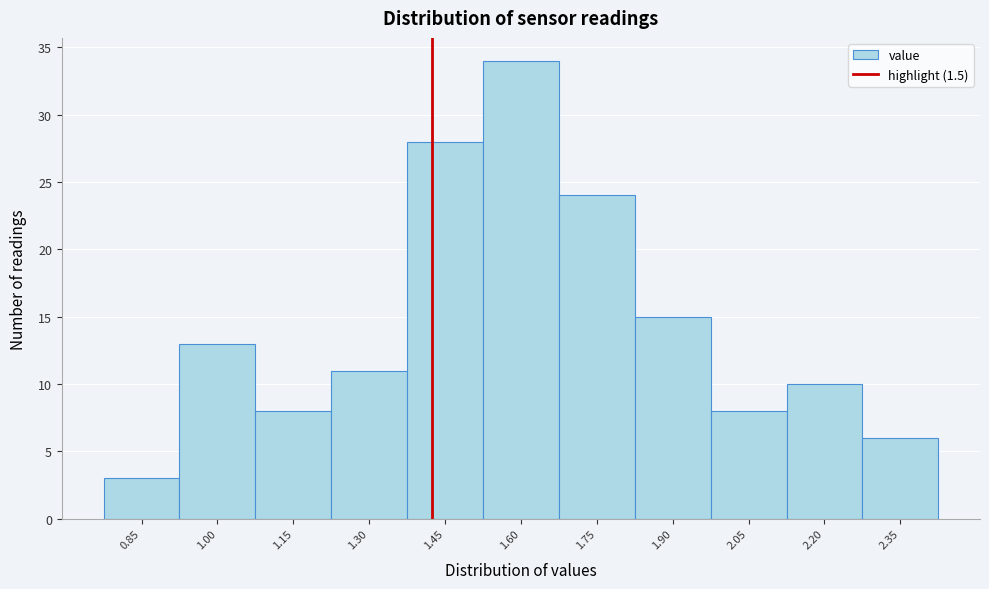

Reading right to left, extract all data points from this chart.

2.35=6	2.20=10	2.05=8	1.90=15	1.75=24	1.60=34	1.45=28	1.30=11	1.15=8	1.00=13	0.85=3